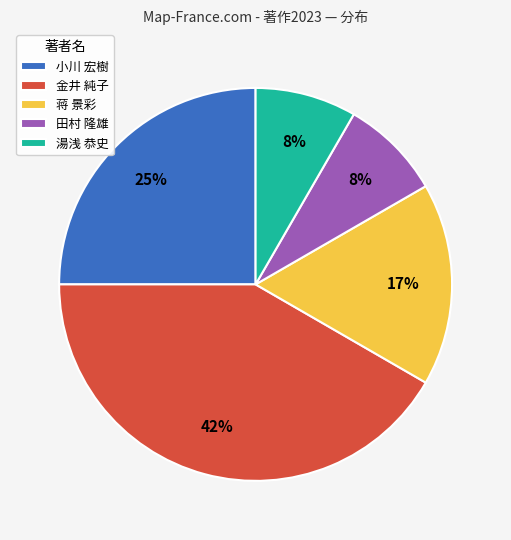

Is the sum of 湯浅 恭史 and 蒋 景彩 greater than half?

No